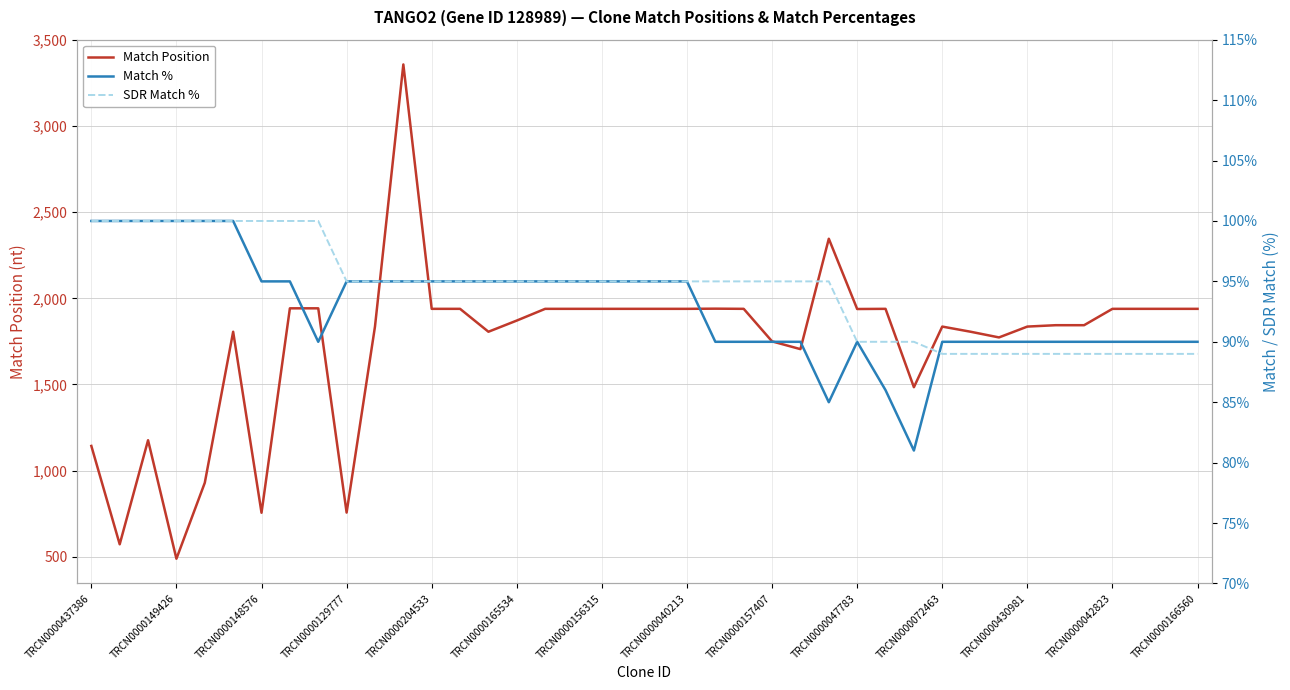

What are all the series names shown in the legend?

Match Position, Match %, SDR Match %